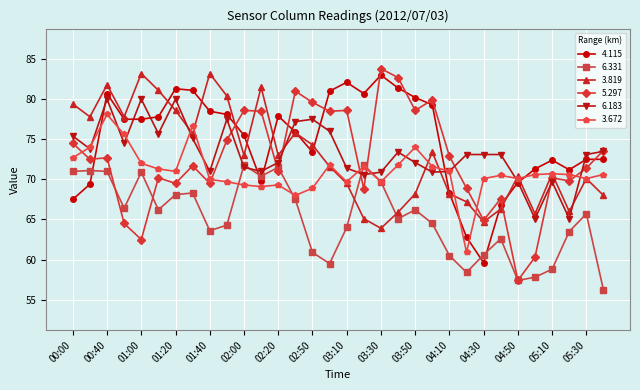

In 3.672, how many points are higher than both neighbors (excluding endpoints)?

8